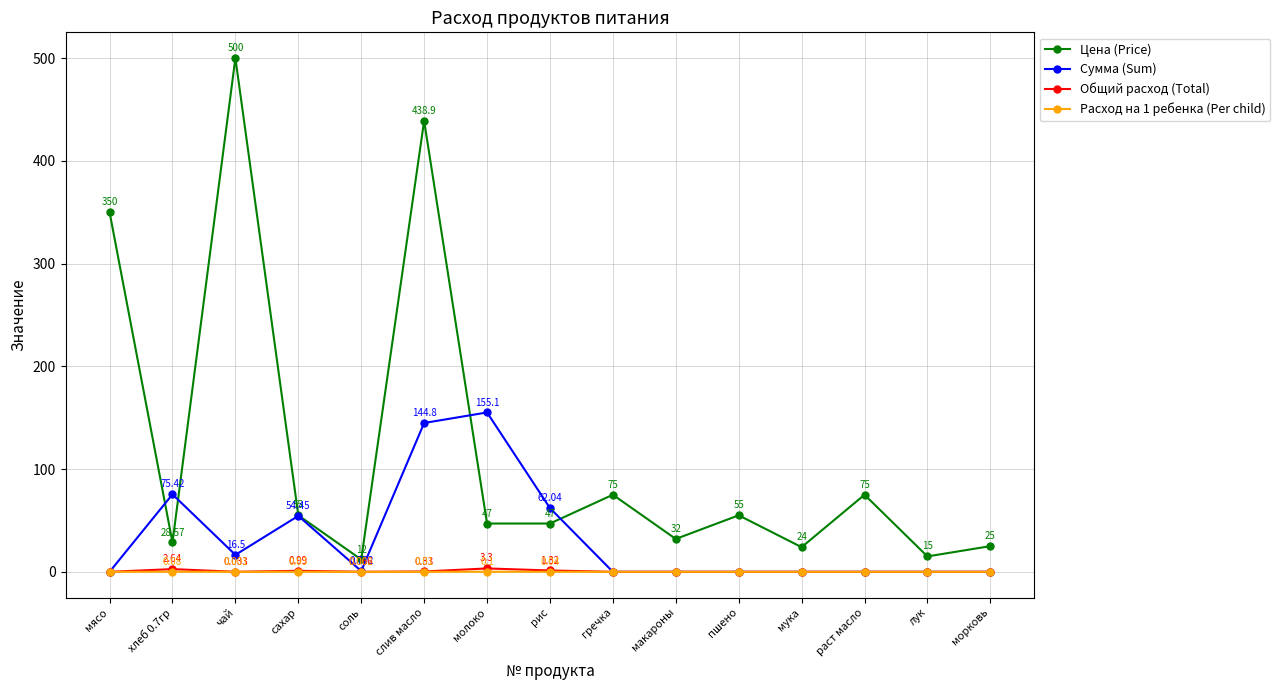

Does the chart have visible grid lines?

Yes